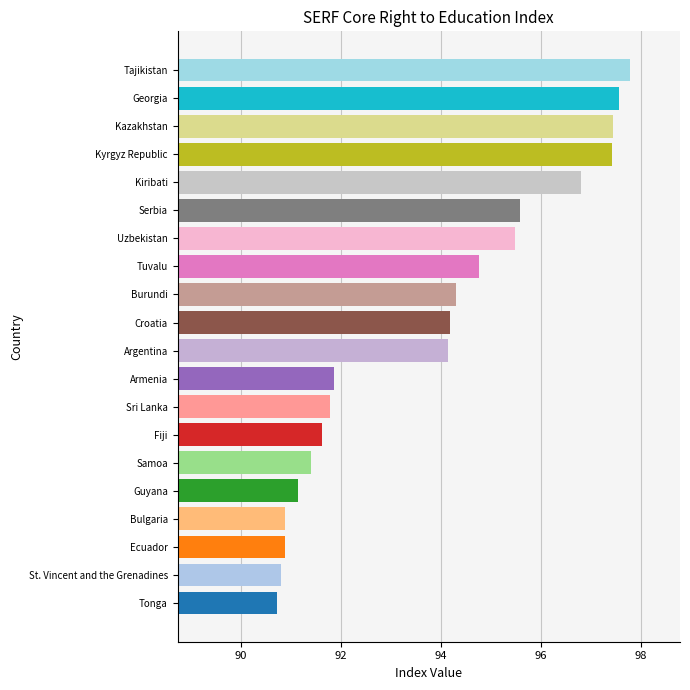

What is the difference between the maximum and minimum values?

7.1